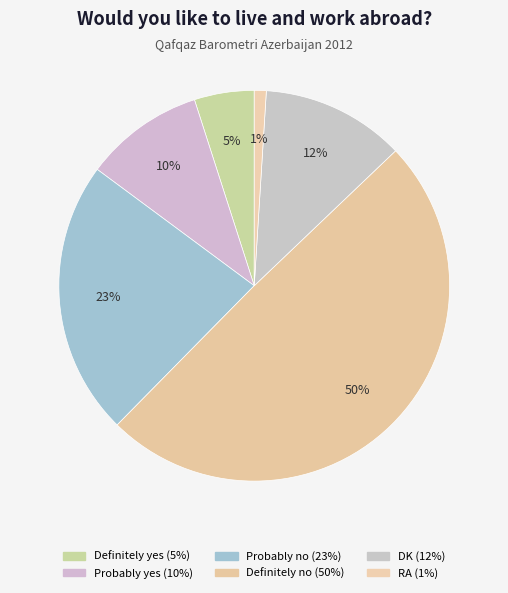

Count the number of slices in the pie.

6